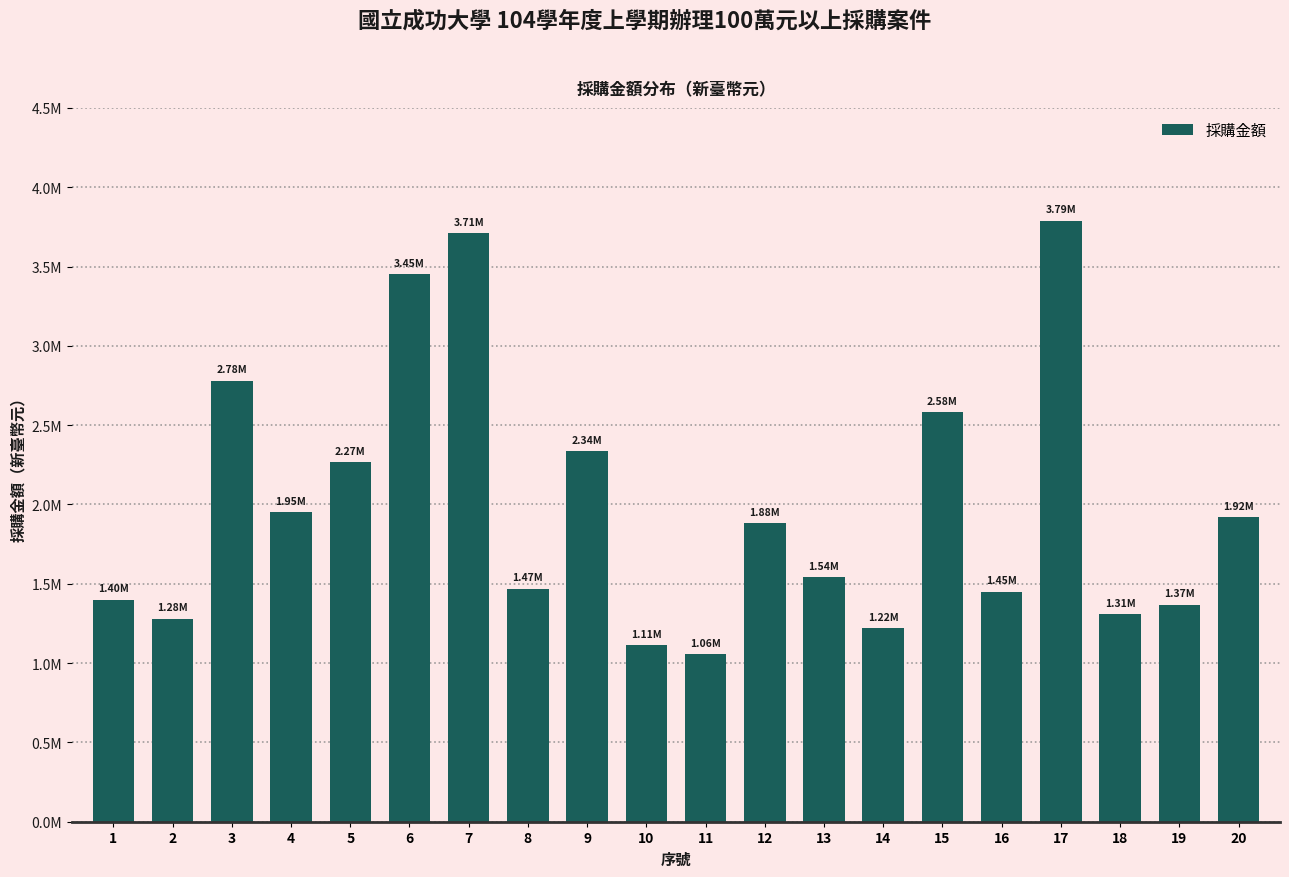

What is the value of the 5th bar from the left?

2268000